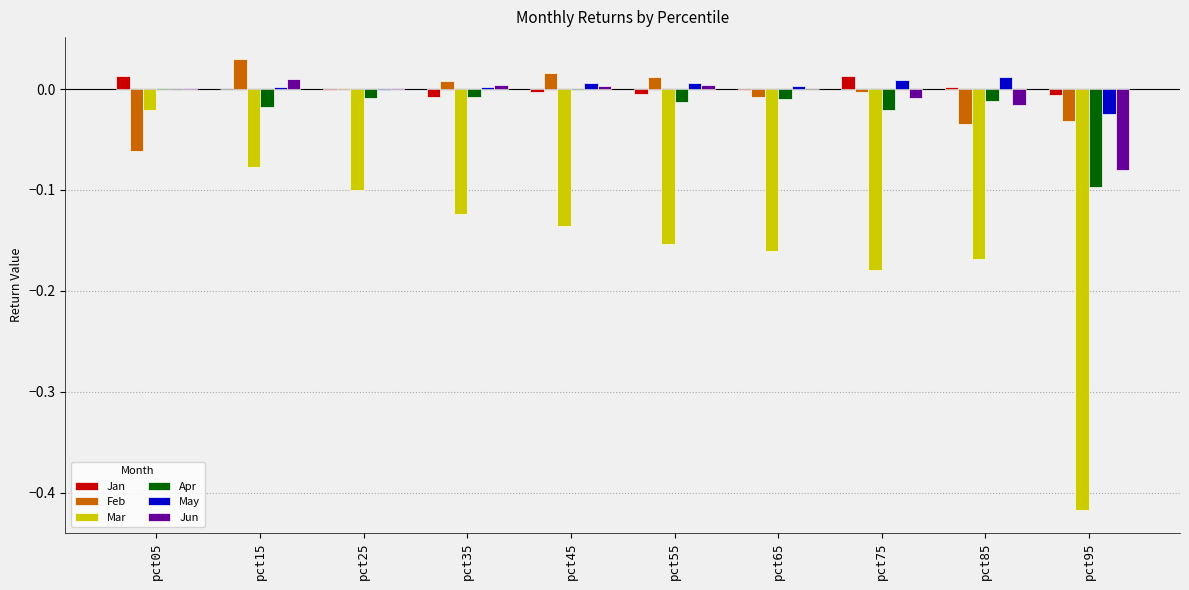

What are all the series names shown in the legend?

Jan, Feb, Mar, Apr, May, Jun